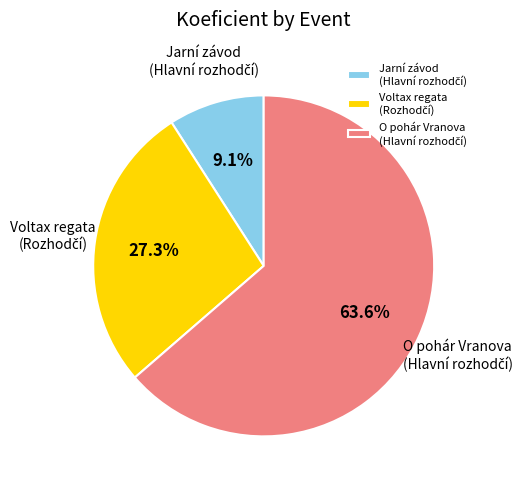

Is there any slice that represents more than half of the pie?

Yes